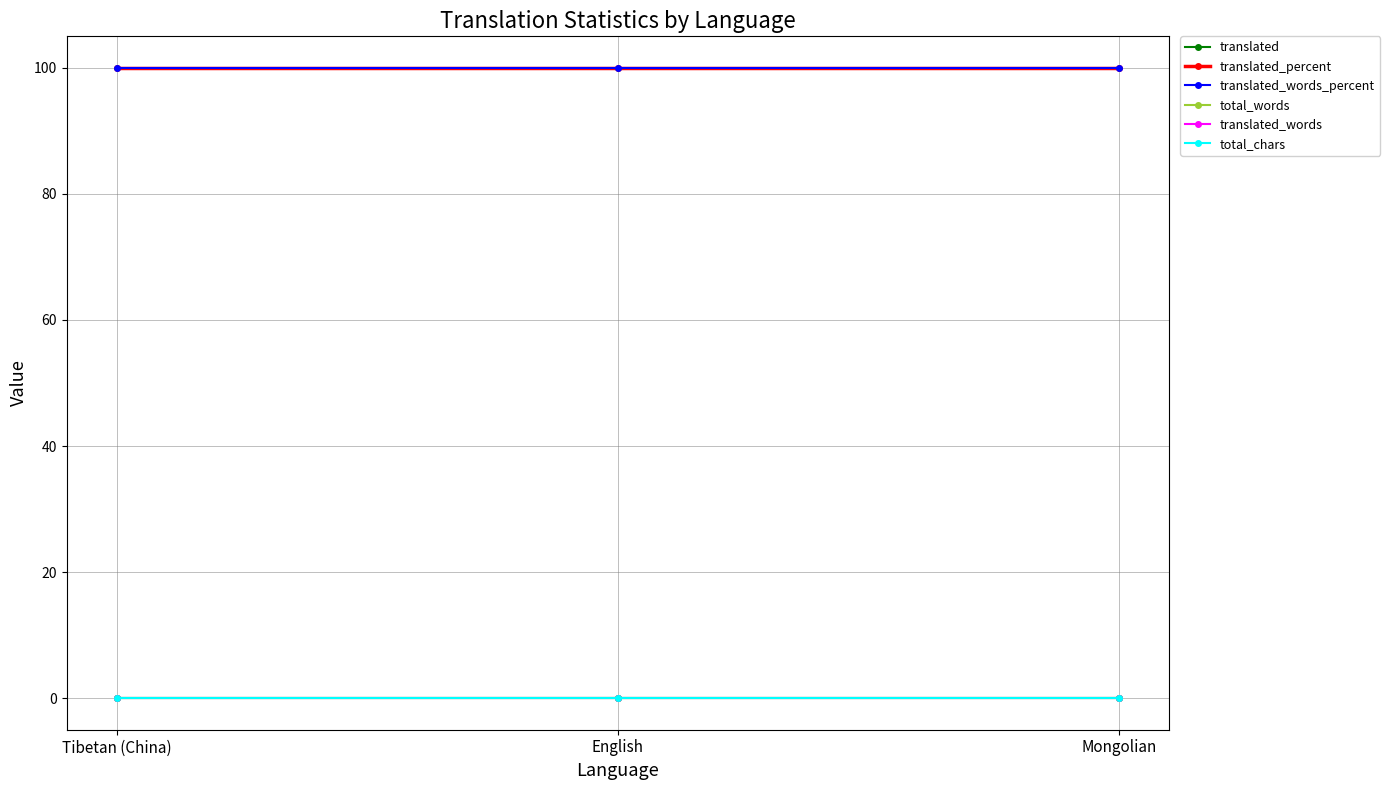

Does the chart have visible grid lines?

Yes